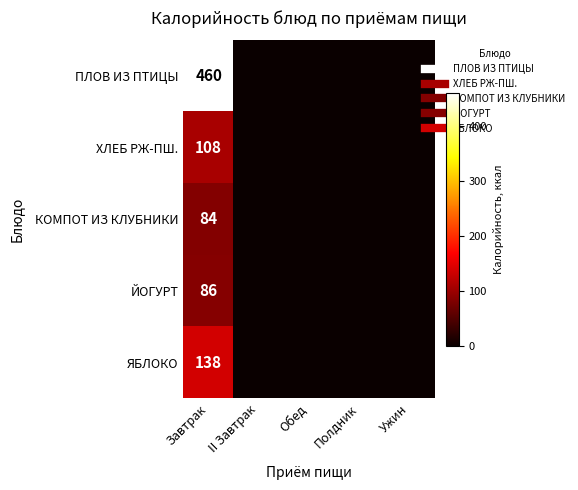

What is the difference between the КОМПОТ ИЗ КЛУБНИКИ values at Обед and Завтрак?

84